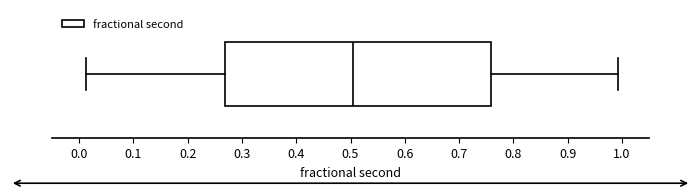

Transcribe this box plot: give where the median line is, the range the box spans, and where the two whiskers end, as read against the x-axis. The values are not printed on the chart, so give them approximately, as read against the axis.

median 0.51, box 0.27 to 0.76, whiskers 0.01 to 0.99